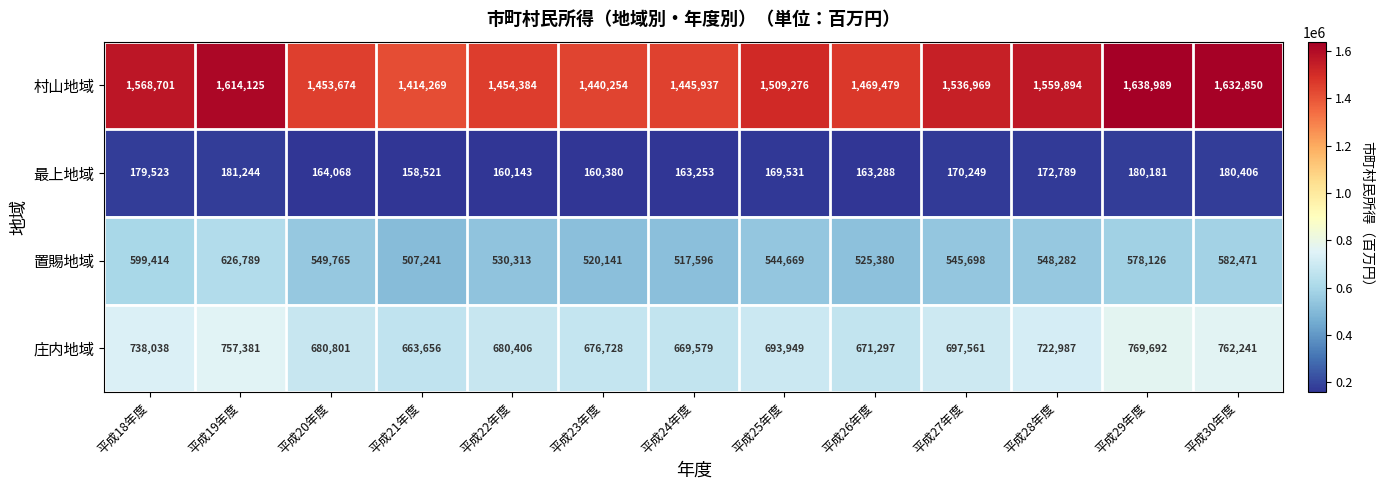

At 平成19年度, list the series in order from largest to smallest.

村山地域, 庄内地域, 置賜地域, 最上地域